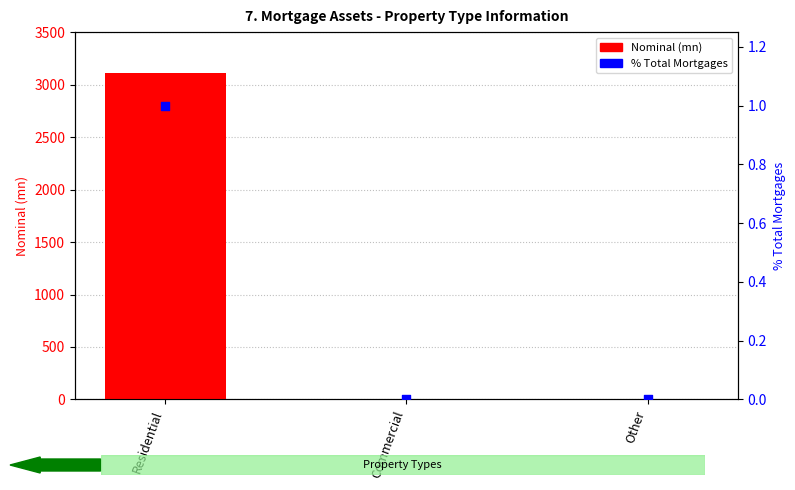

At how many categories does at least one series exceed 1340?

1